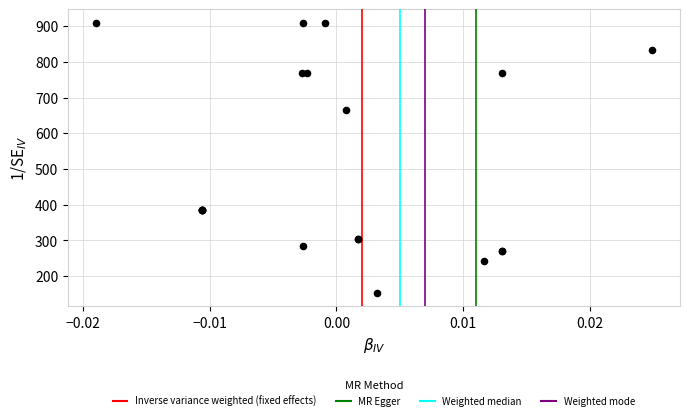

What Y value in the scatter plot is closest to 531?

666.7